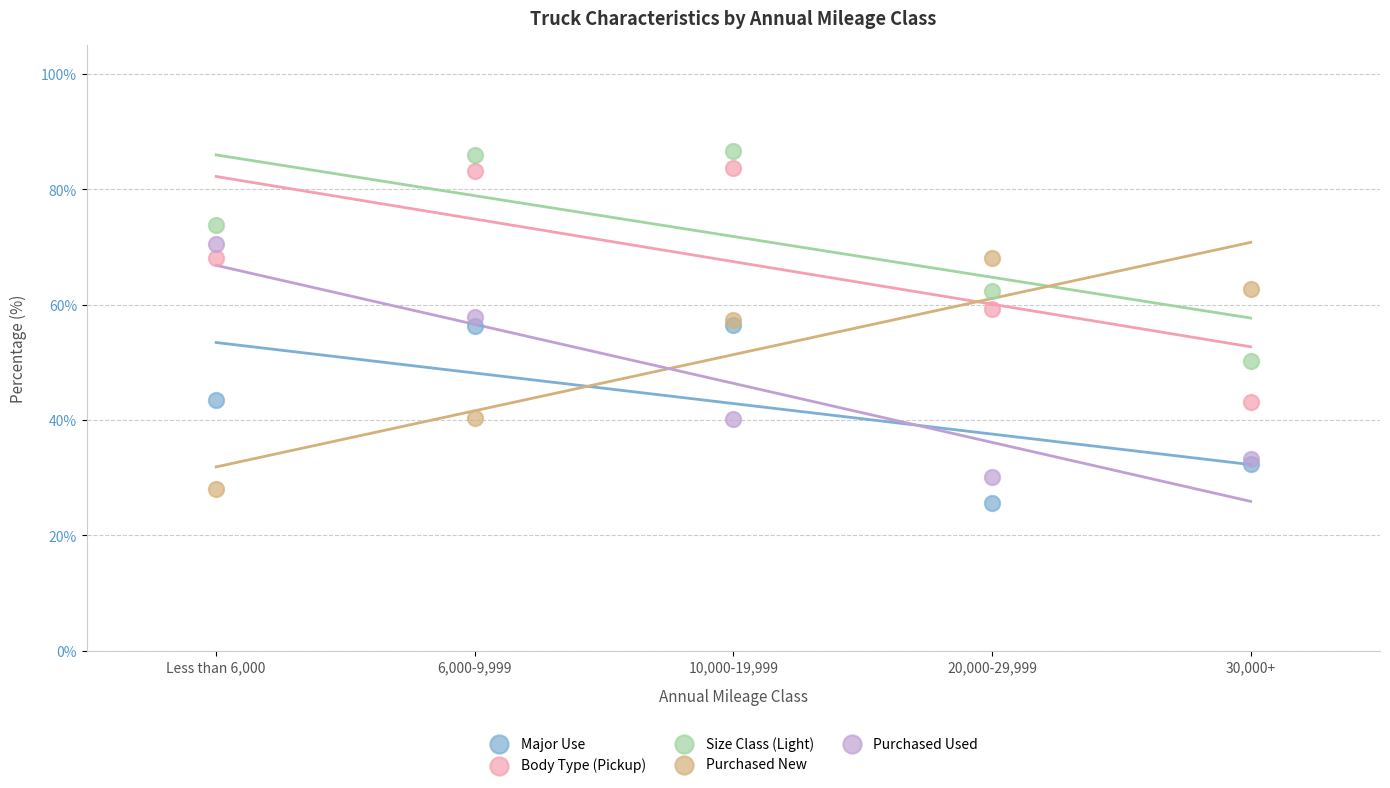

In the Purchased New series, what Y value is closest to 48?

40.4